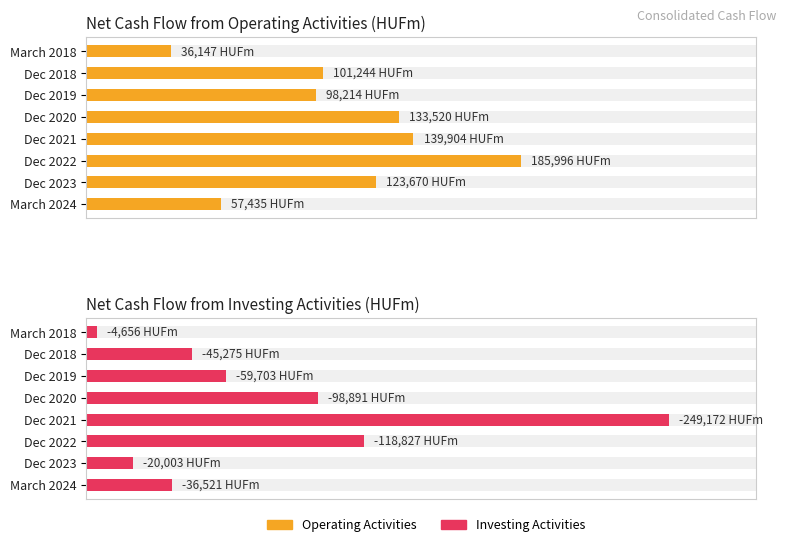

Rank the series at March 2024 from lowest to highest value.

Net Cash Flow from Investing Activities (HUFm), Net Cash Flow from Operating Activities (HUFm)